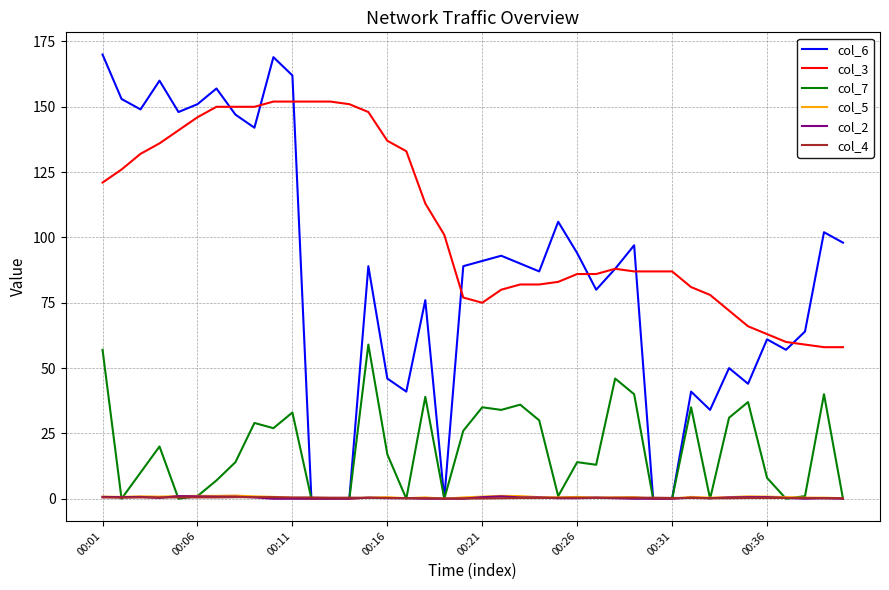

What is the sum of all col_2 values?

13.4